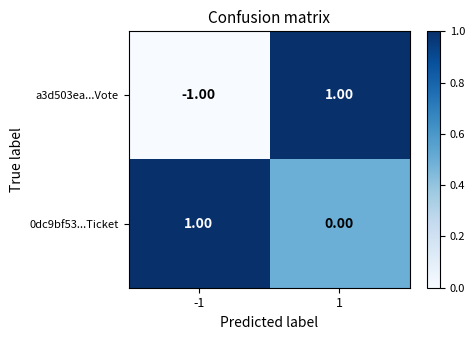

Rank the categories by 0dc9bf53...Ticket value from lowest to highest.

1, -1